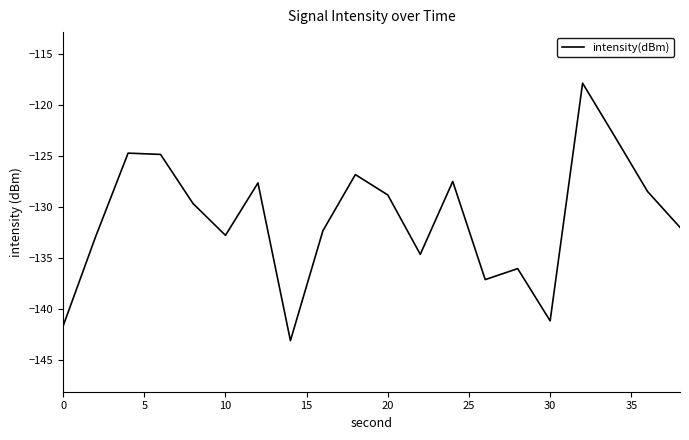

What is the minimum value shown in the chart?

-143.1